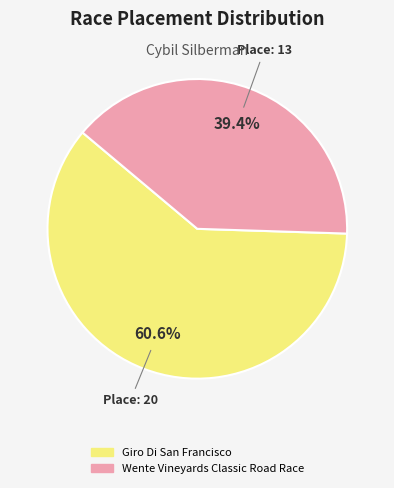

Is there any slice that represents more than half of the pie?

Yes